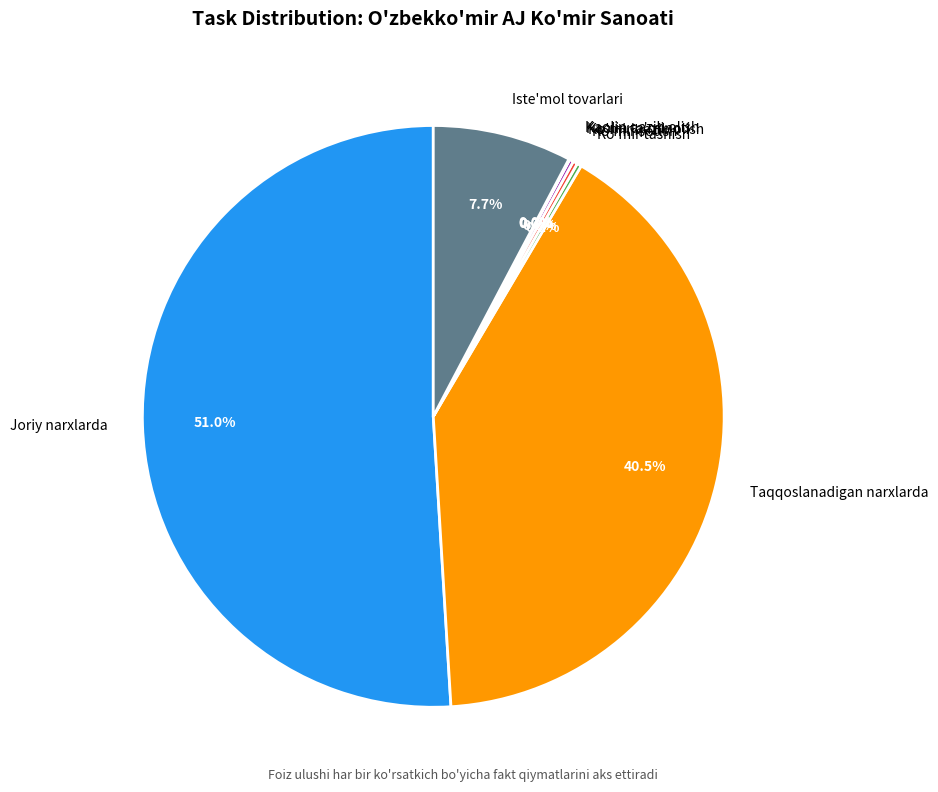

Which slice represents more than half of the pie?

Joriy narxlarda